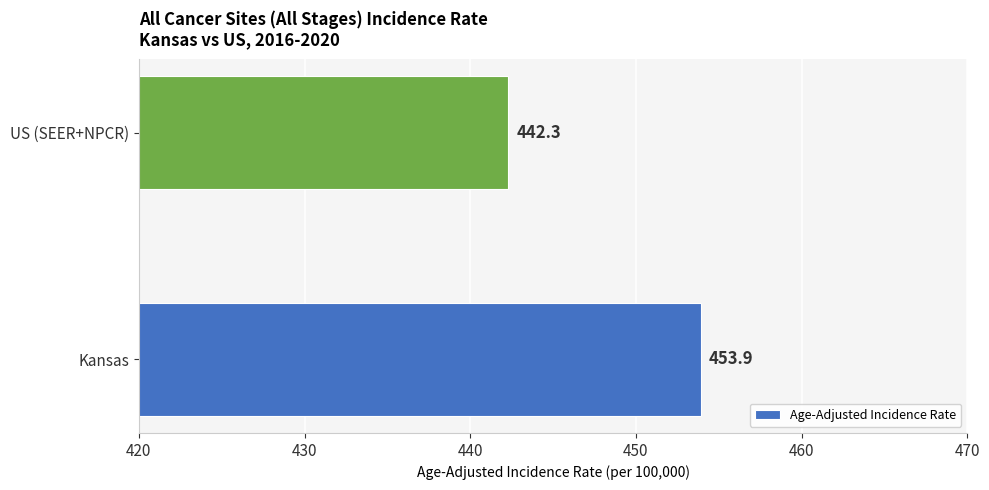

What is the ratio of the value at Kansas to the value at US (SEER+NPCR)?

1.0